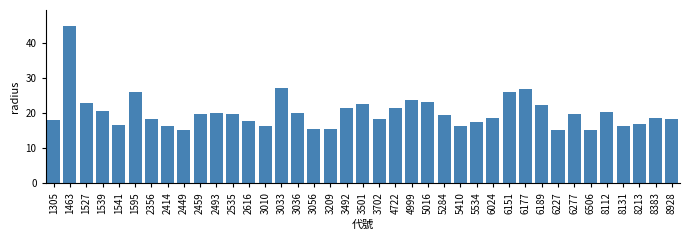

Read the value at 2616.

17.8